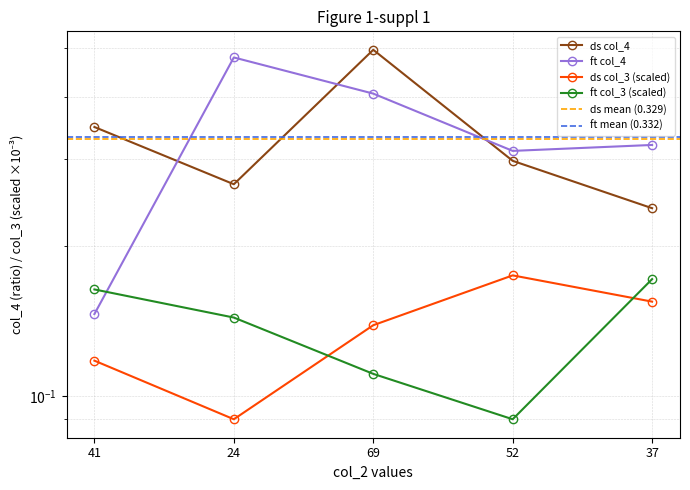

What position from the left is 37?

5